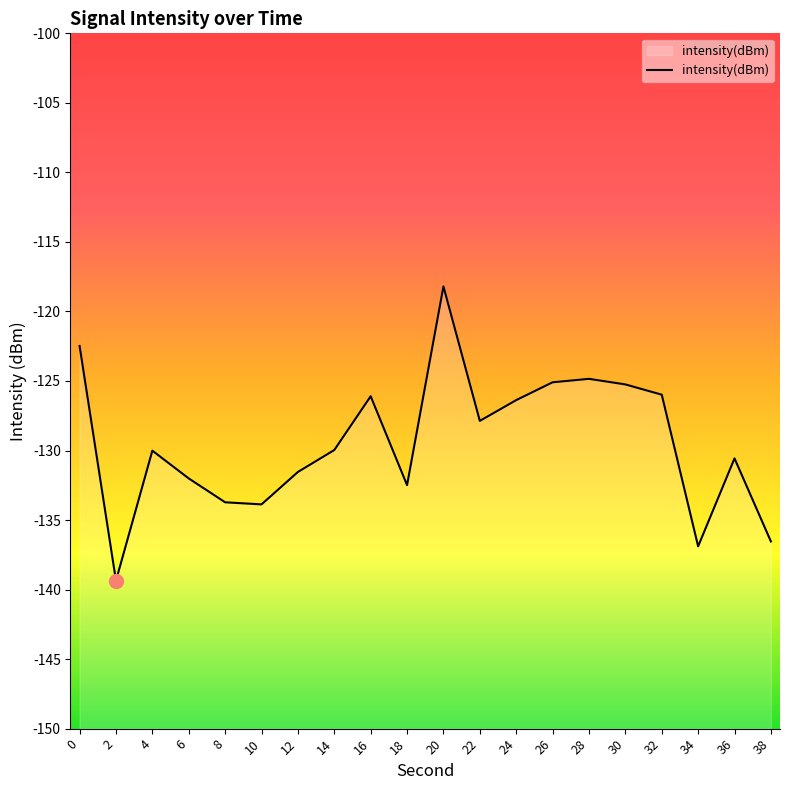

List the labels in order of value, largest first.

20, 0, 28, 26, 30, 32, 16, 24, 22, 14, 4, 36, 12, 6, 18, 8, 10, 38, 34, 2